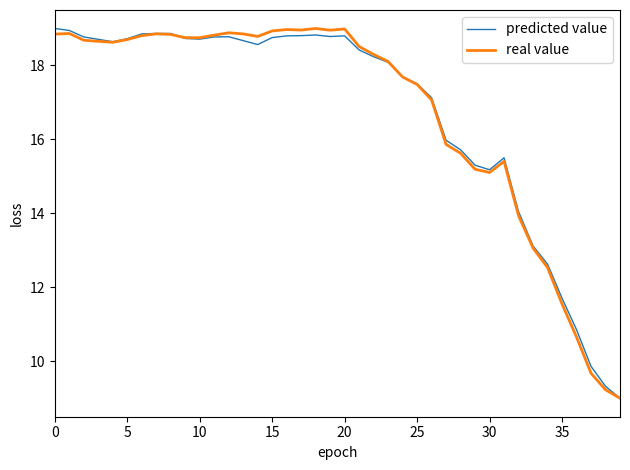

What is the maximum value for predicted value?

19.0